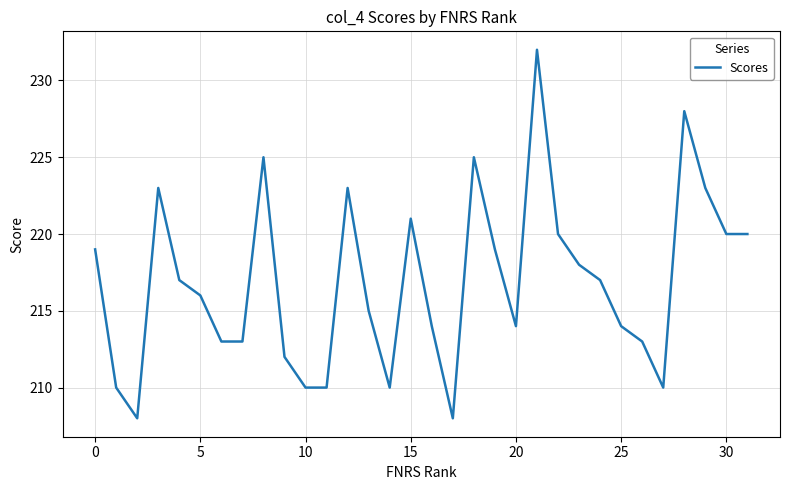

What is the minimum value shown in the chart?

208